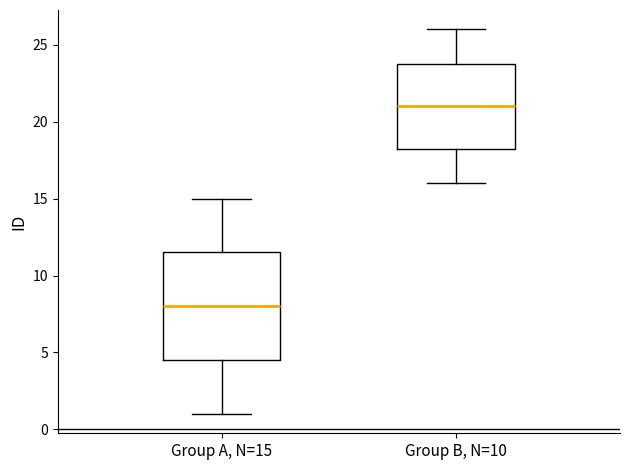

Where is the upper edge of the box for Group A, N=15 on the y-axis? The values are not printed on the chart, so give them approximately, as read against the axis.

11.5